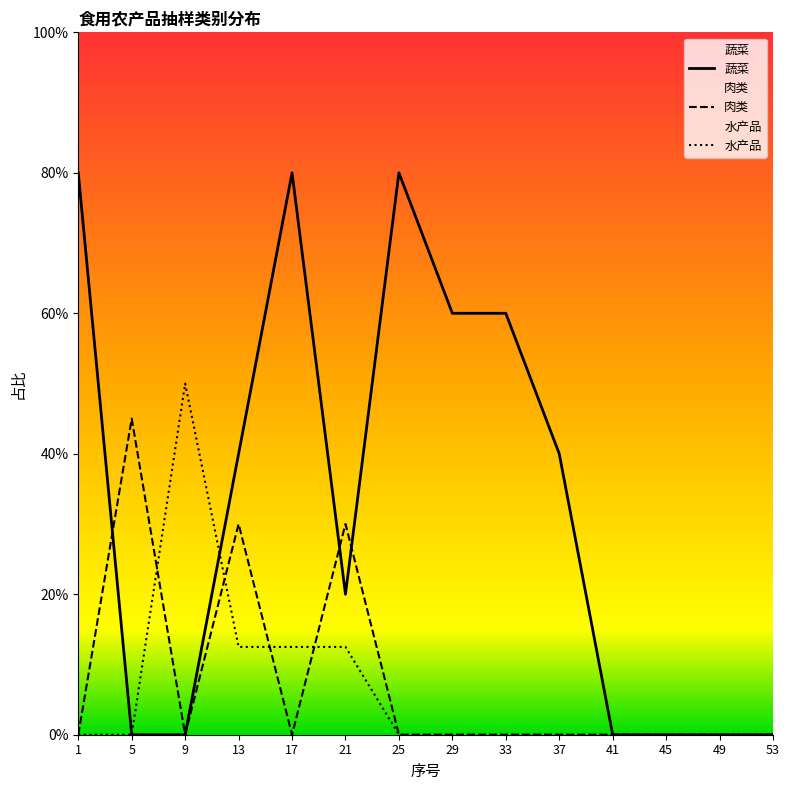

Which has a higher value, 13 or 37?

13